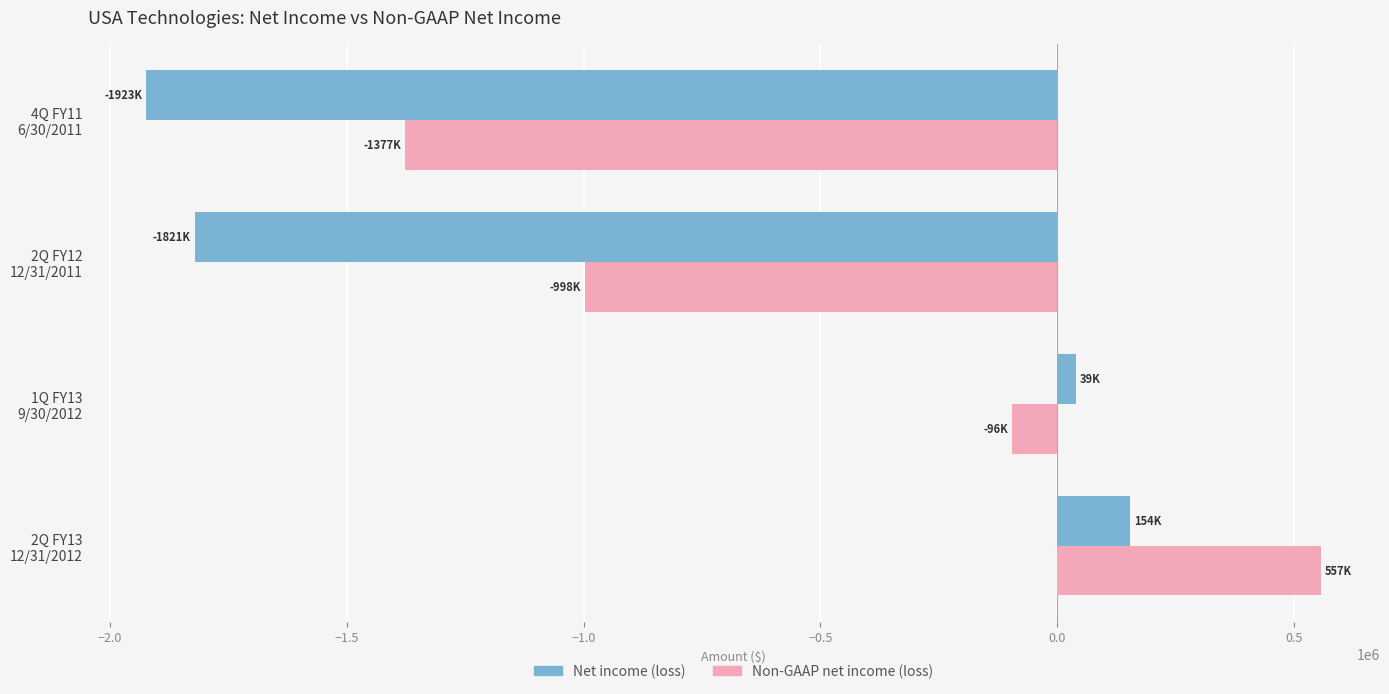

What is the average value of the Net income (loss) series?

-887804